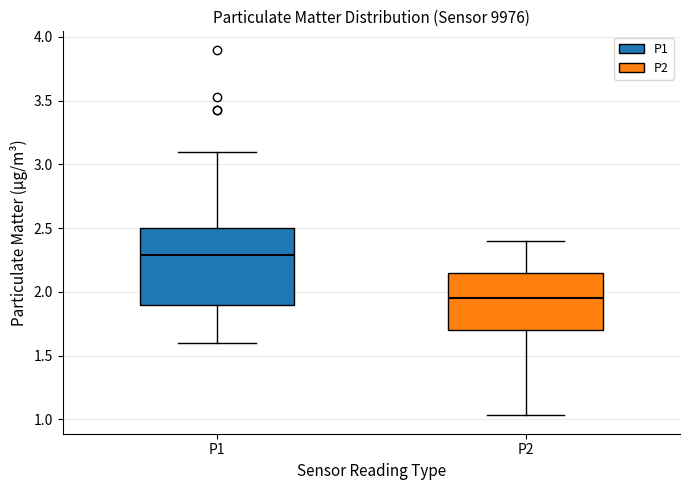

Reading left to right, transcribe this box plot: for each box, give where its median line is, the range the box spans, and where its two whiskers end, as read against the y-axis. The values are not printed on the chart, so give them approximately, as read against the axis.

P1: median 2.30, box 1.90 to 2.50, whiskers 1.60 to 3.10
P2: median 1.95, box 1.70 to 2.15, whiskers 1.05 to 2.40